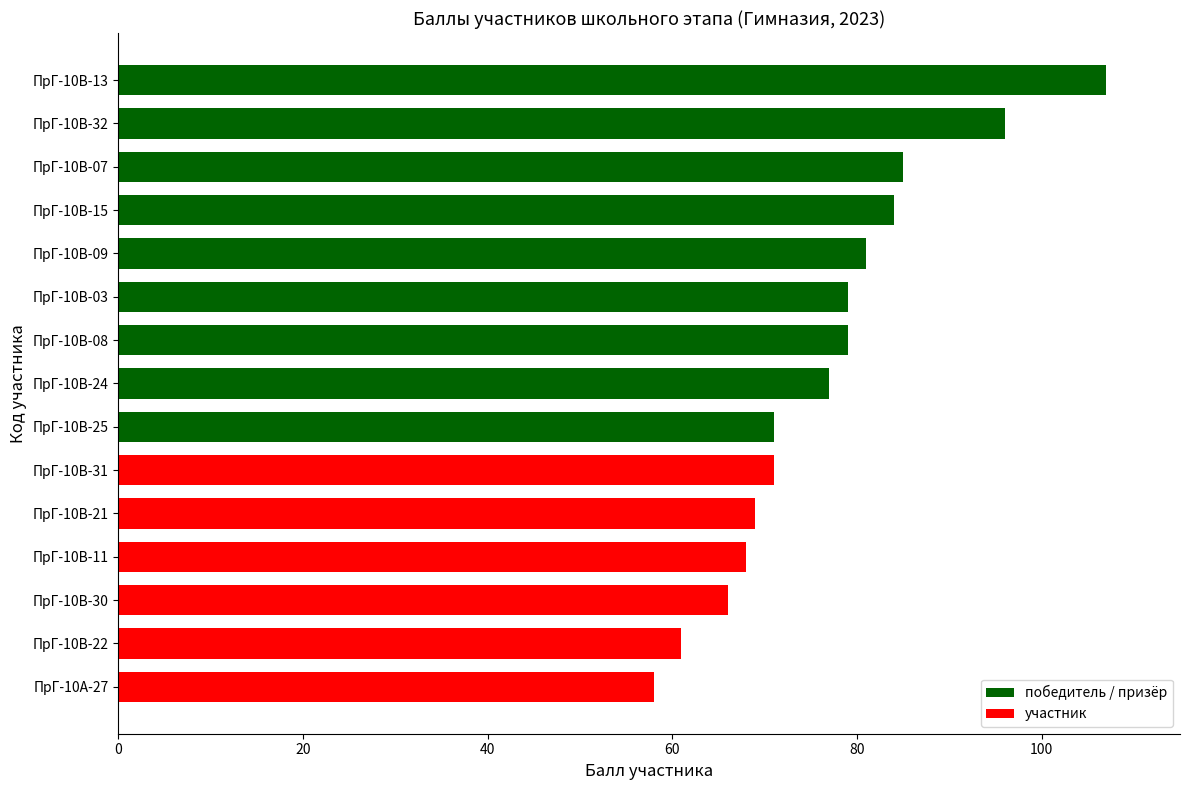

Reading bottom to top, what are all the values shown in this chart?

58	61	66	68	69	71	71	77	79	79	81	84	85	96	107